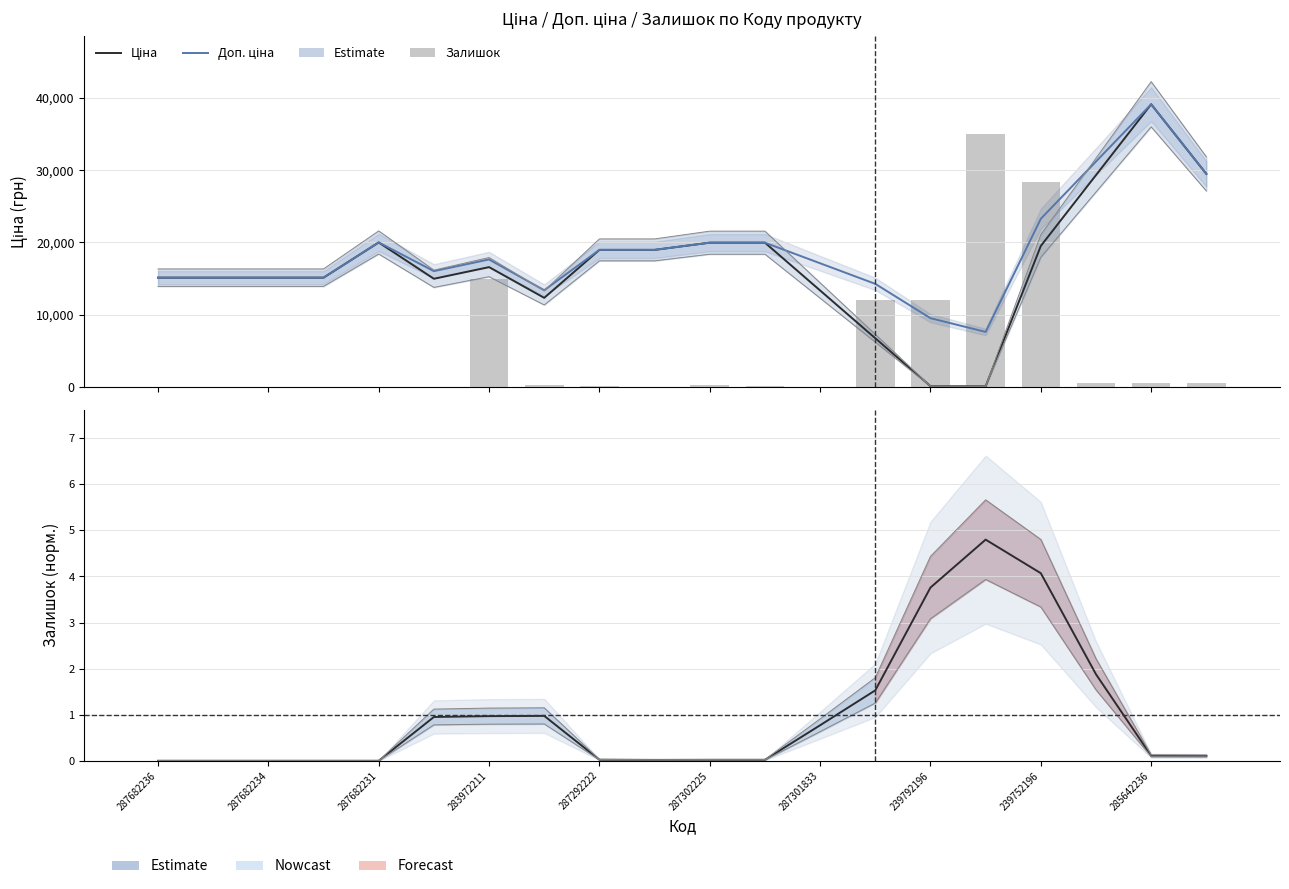

The value of Доп. ціна at 283972211 is 3609.7. True or false?

False